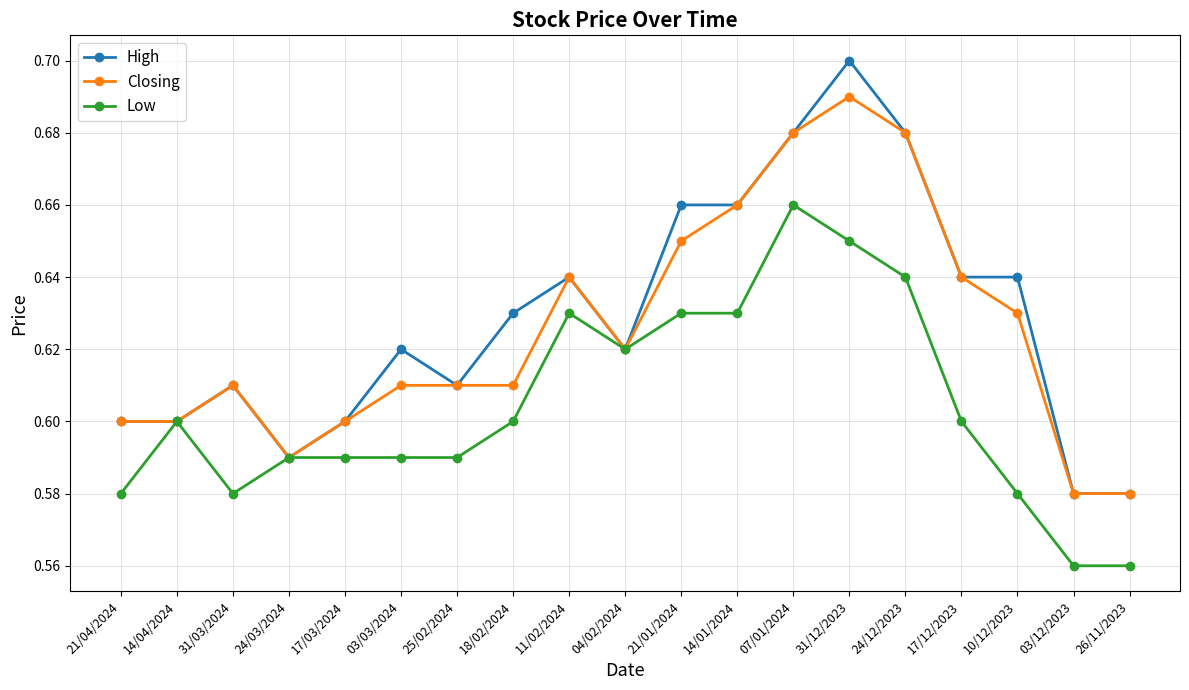

Which series has the largest range (max minus min)?

High